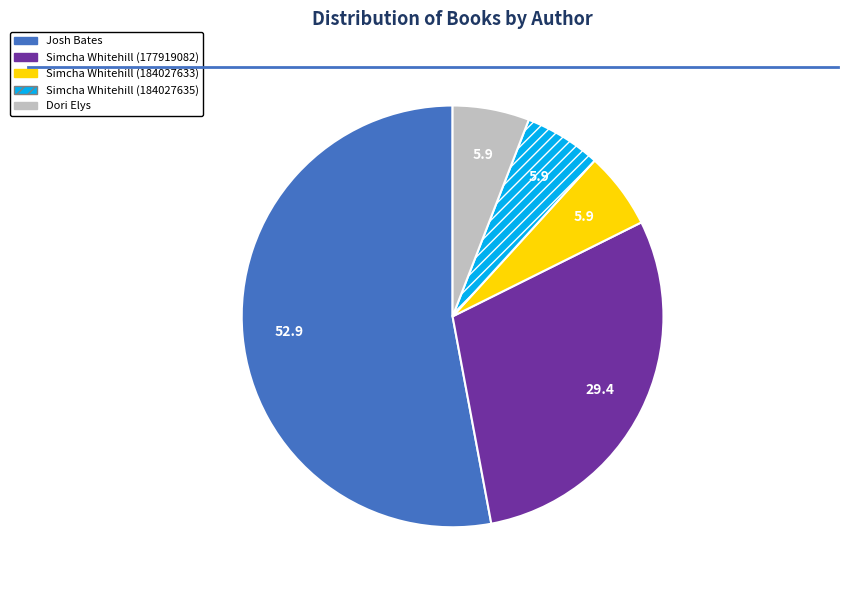

Is there a majority slice in this chart?

Yes